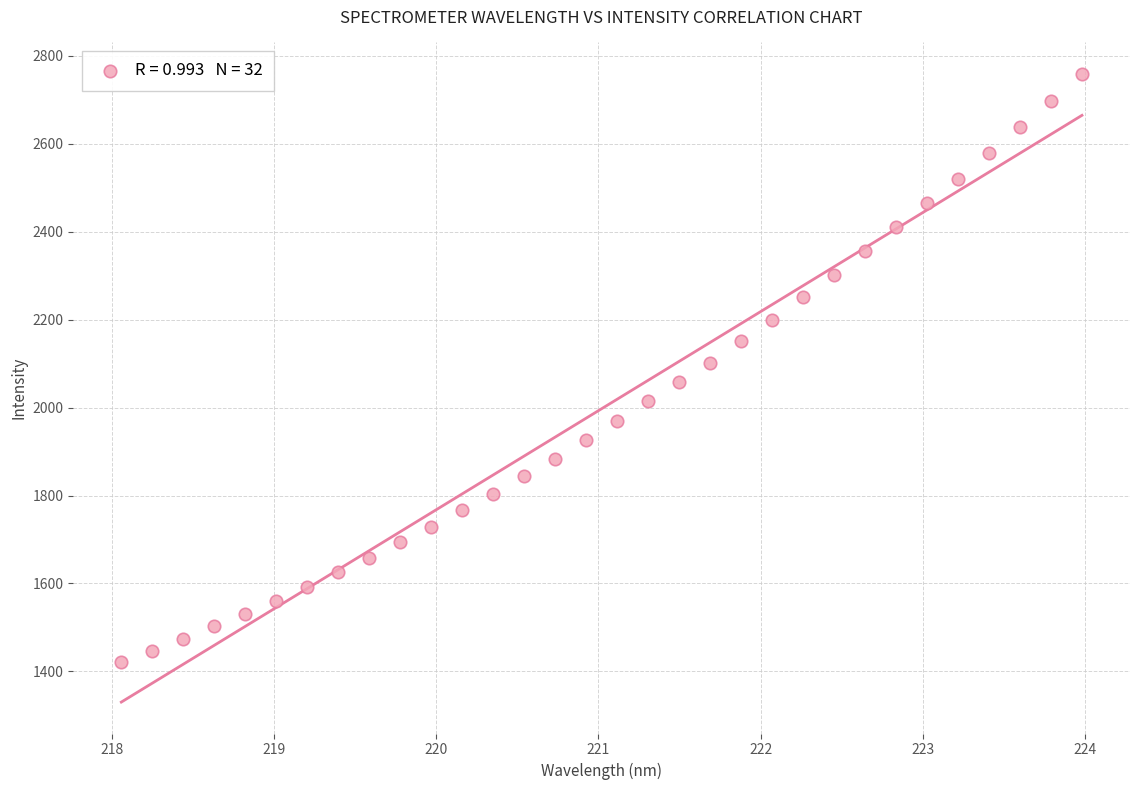

What is the range of Y values (max minus min)?

1337.9